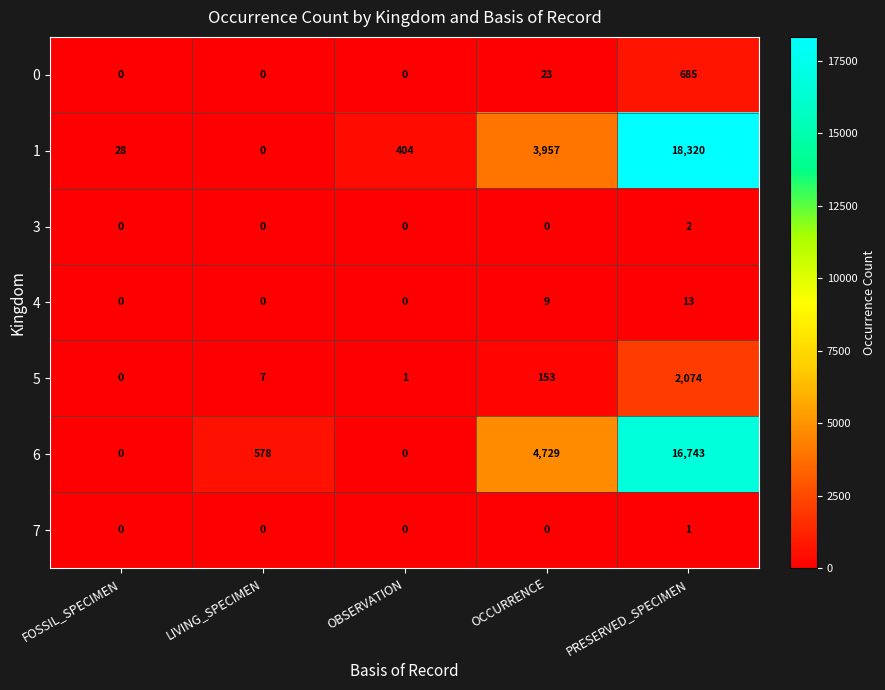

What is the greatest value displayed?

18320